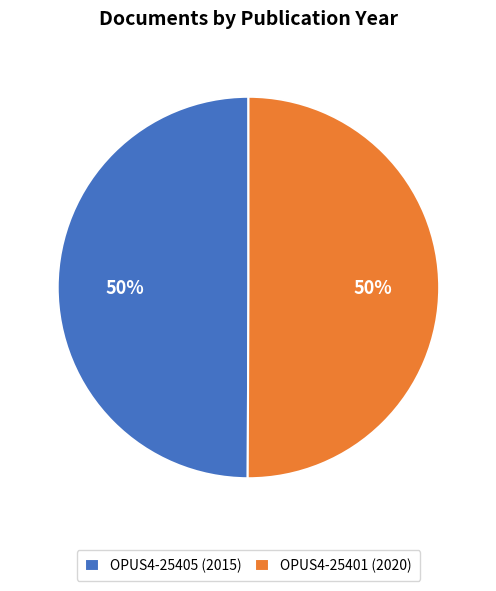

Is it true that OPUS4-25405 (2015) is 39% of the pie?

False